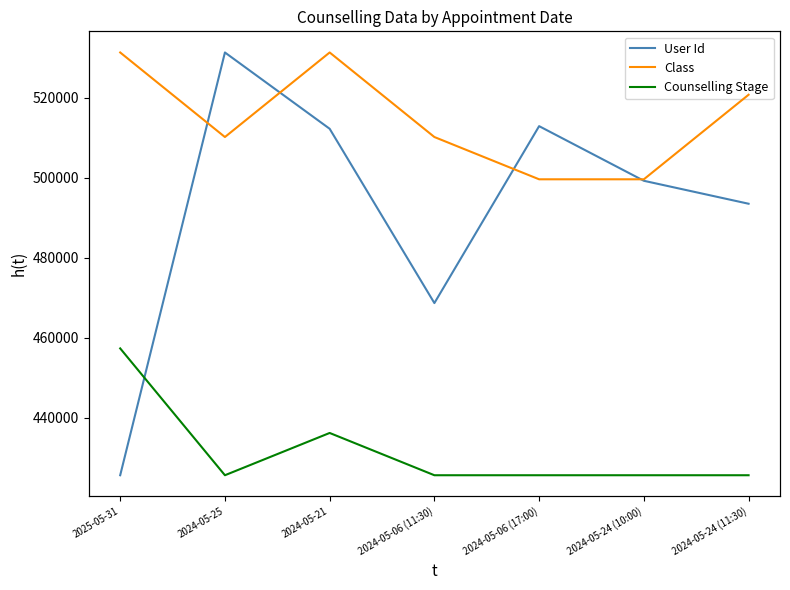

What is the minimum value shown in the chart?

1